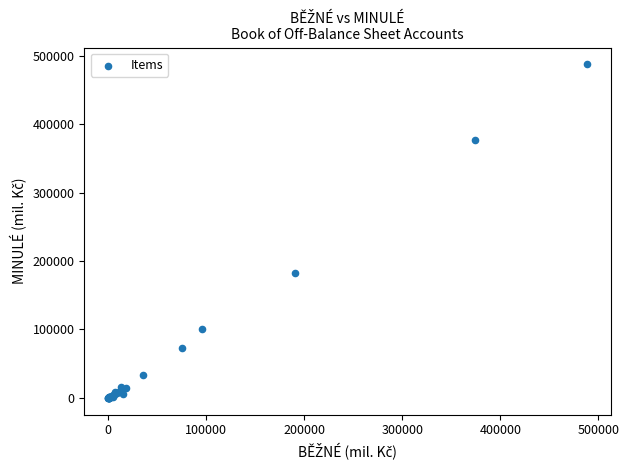

What Y value in the scatter plot is closest to 243700?

182770.1